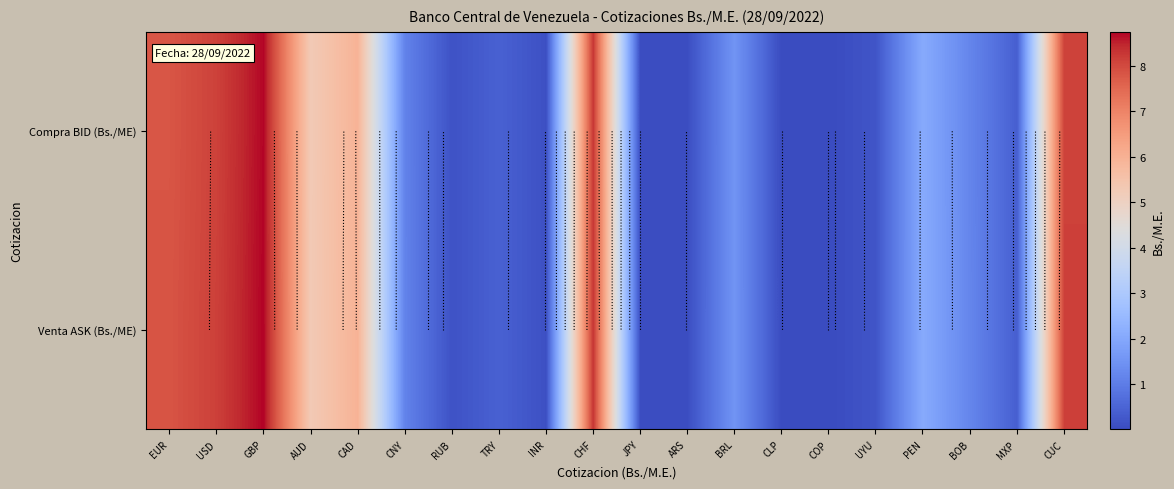

List the labels in order of Venta ASK (Bs./ME) value, smallest first.

COP, CLP, ARS, JPY, INR, RUB, UYU, MXP, TRY, CNY, BOB, BRL, PEN, AUD, CAD, EUR, USD, CUC, CHF, GBP